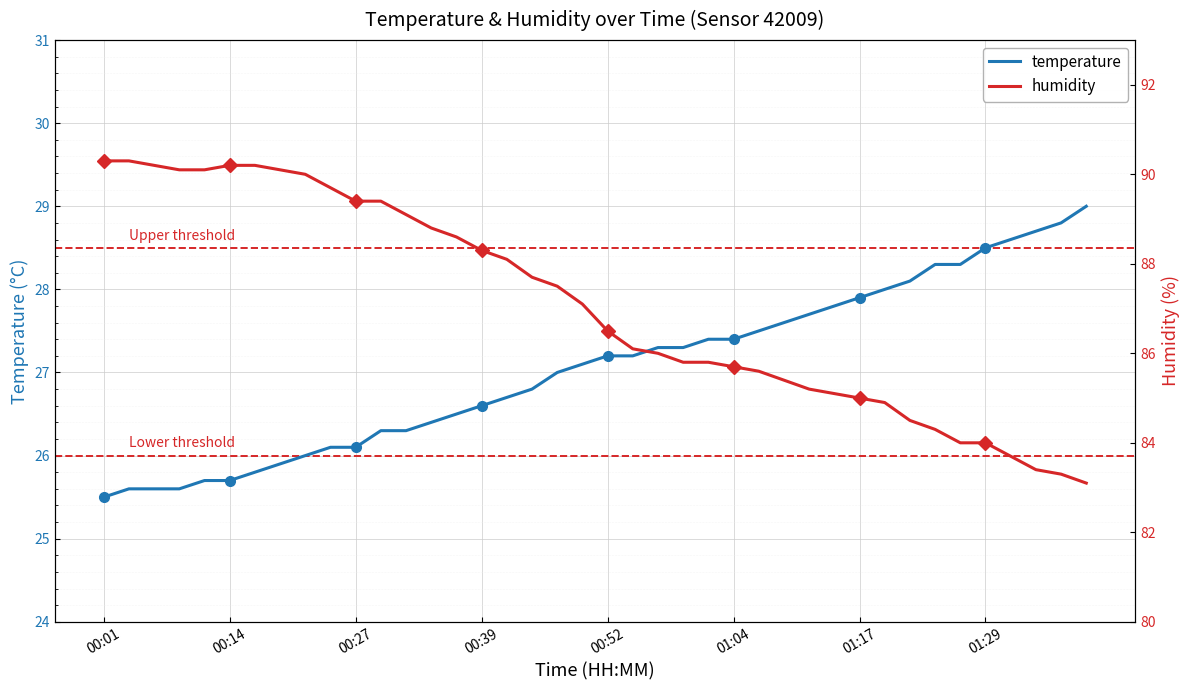

True or false: temperature and humidity cross at least once.

False